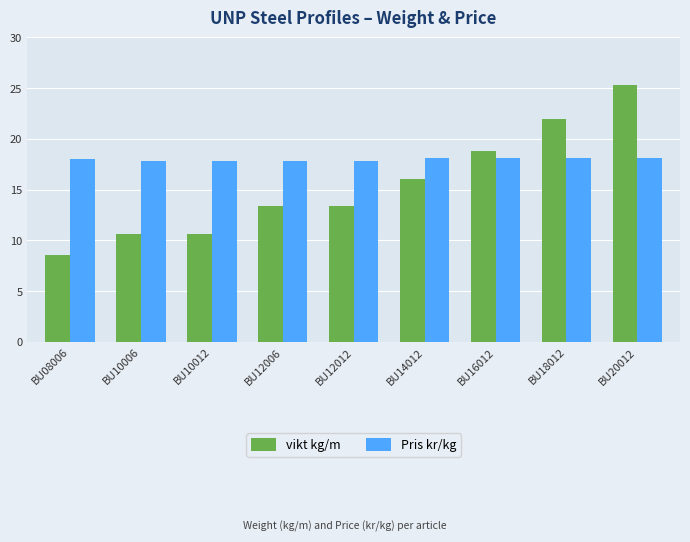

The Pris kr/kg series shows 18.1 at BU14012. True or false?

True